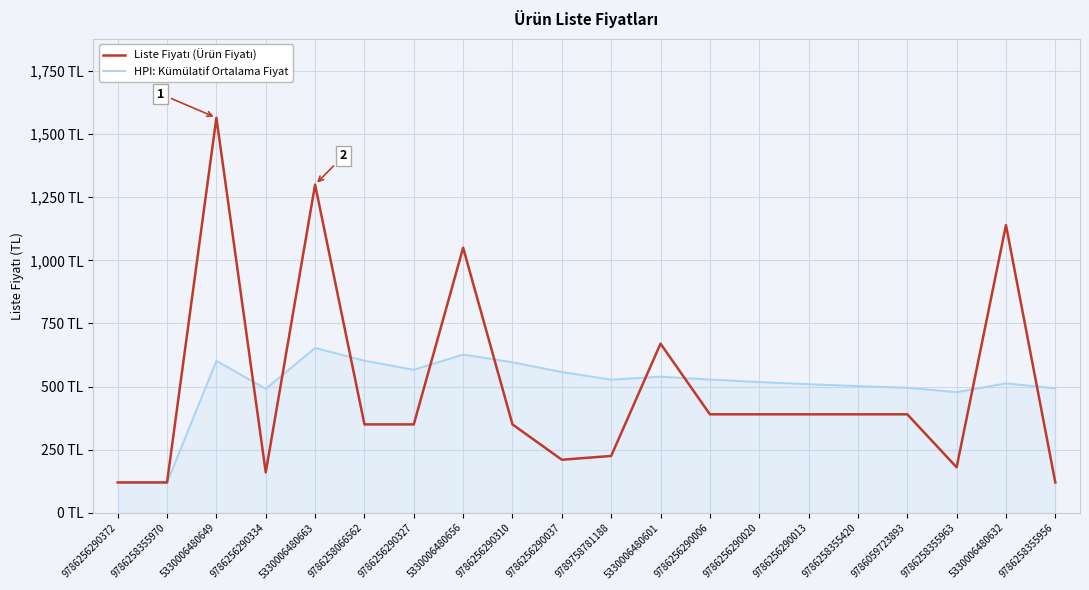

Does the chart have visible grid lines?

Yes